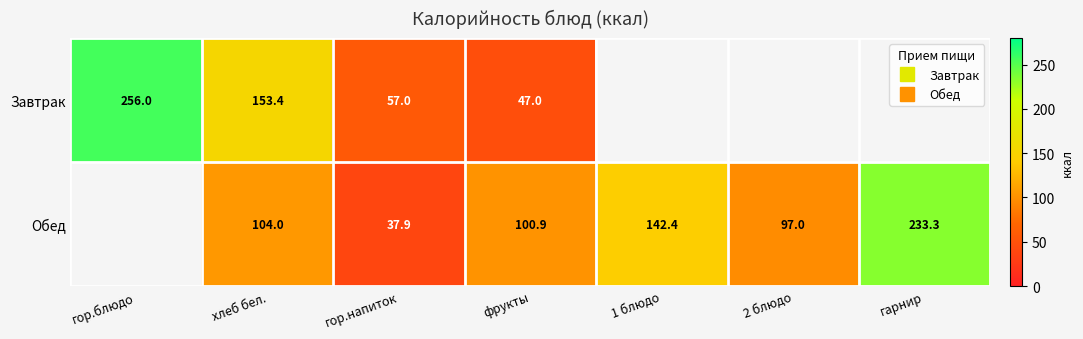

Which series has the widest spread of values?

Завтрак